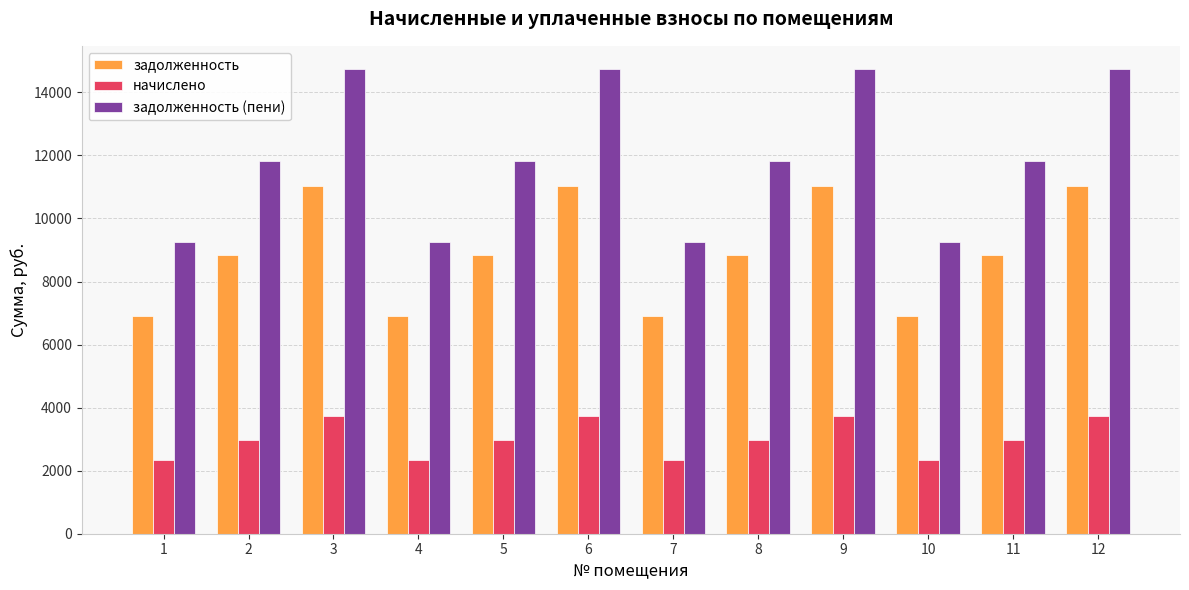

What is the sum of all задолженность (пени) values?

143191.7